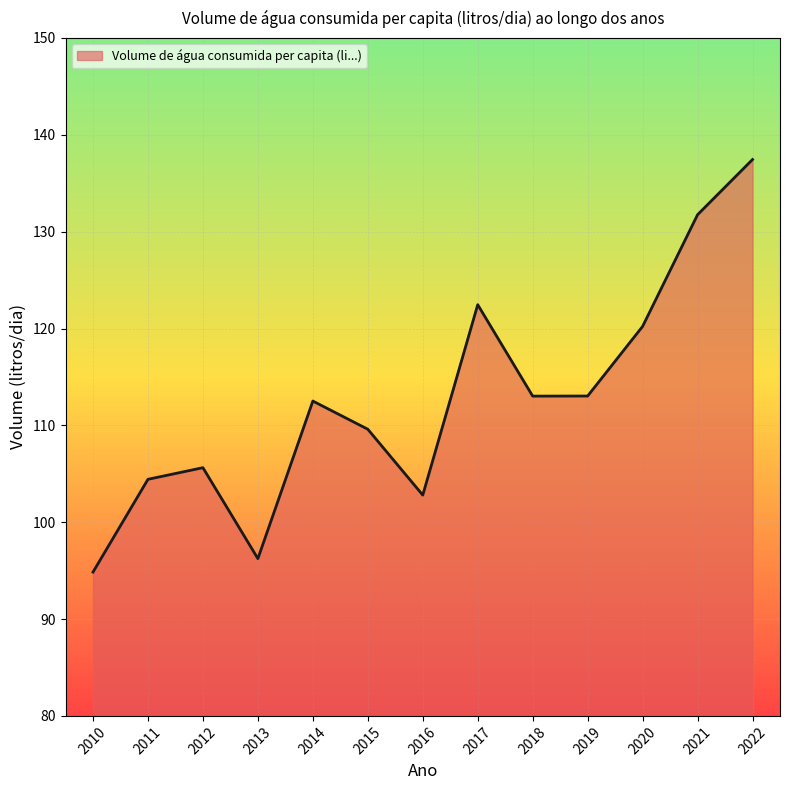

Is it true that the value at 2010 is 125.8?

False